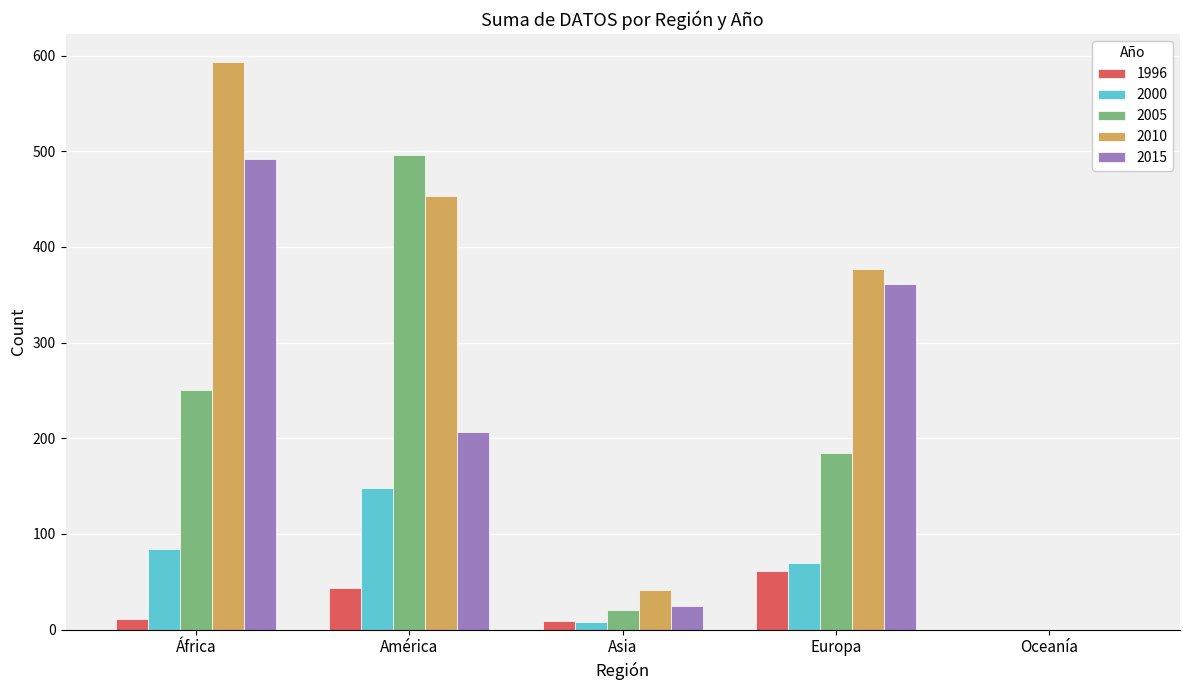

The value of 2005 at Europa is 185. True or false?

True